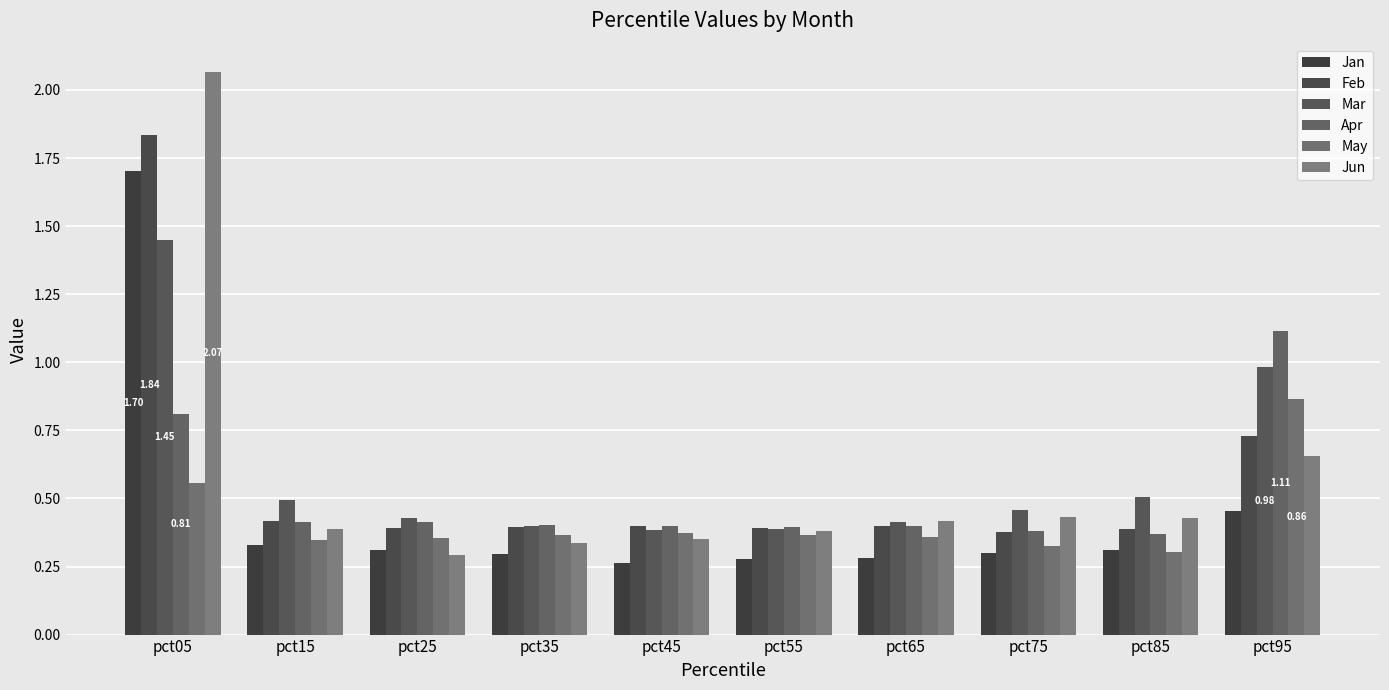

Is it true that Apr equals 0.2 at pct75?

False